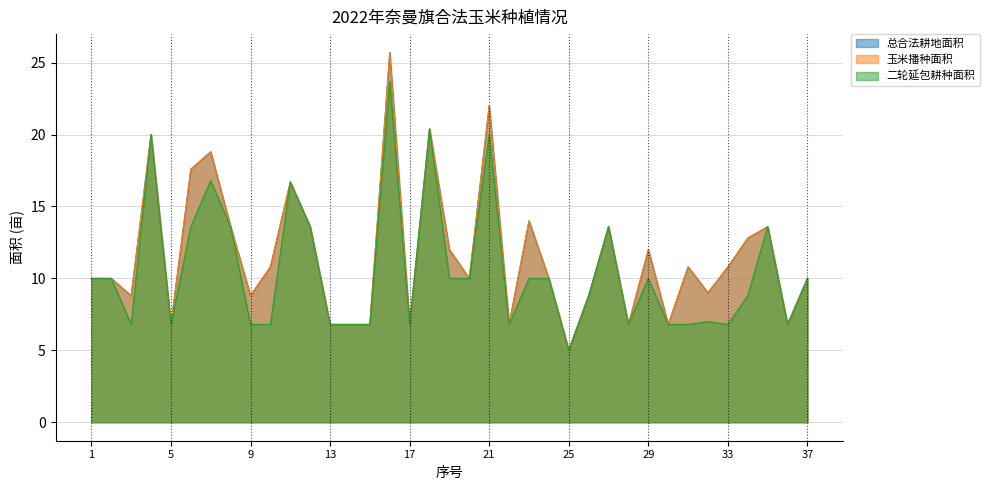

How many values in the 二轮延包耕种面积 series are below 10?

18